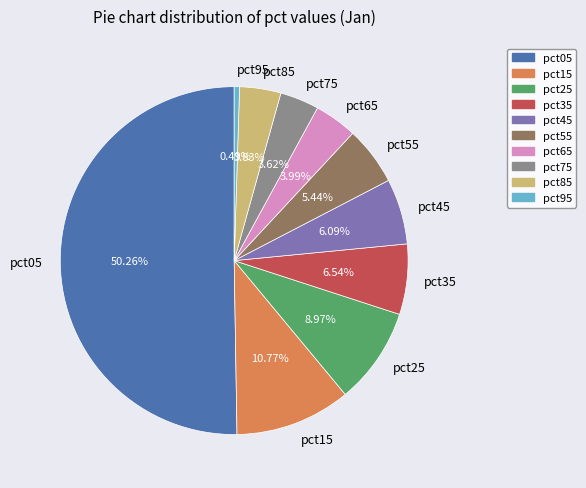

Is the sum of pct55 and pct05 greater than half?

Yes